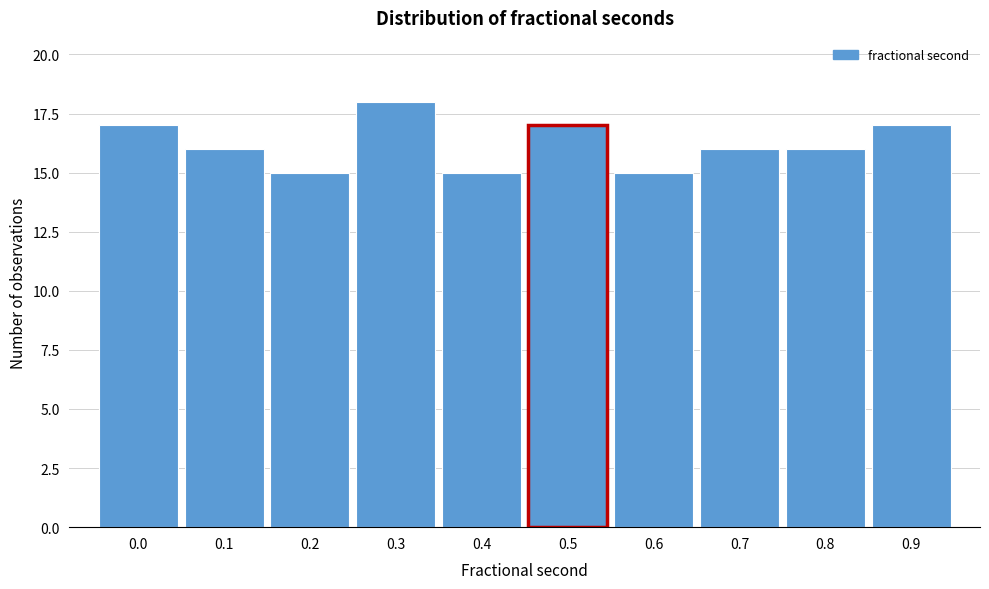

Reading left to right, what are all the values shown in this chart?

0.0=17	0.1=16	0.2=15	0.3=18	0.4=15	0.5=17	0.6=15	0.7=16	0.8=16	0.9=17